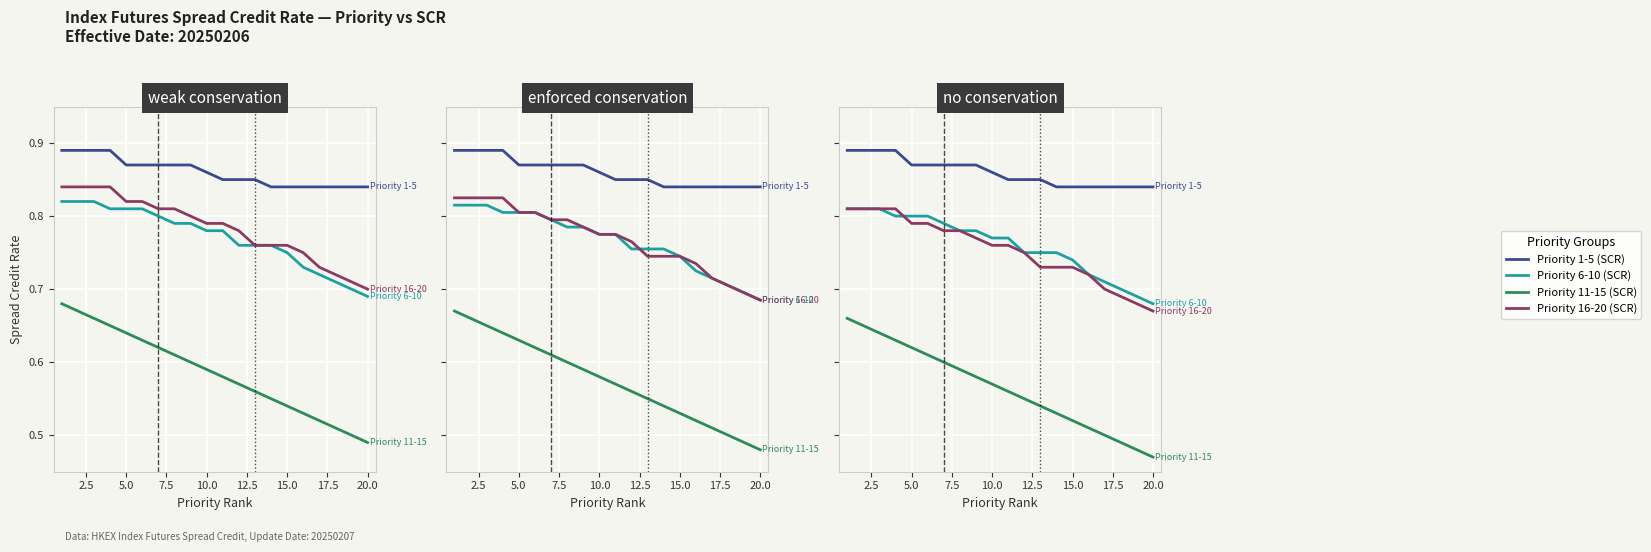

Reading left to right, extract all data points from this chart.

Priority 1-5 (SCR): 0.9	0.9	0.9	0.9	0.9	0.9	0.9	0.9	0.9	0.9	0.8	0.8	0.8	0.8	0.8	0.8	0.8	0.8	0.8	0.8
Priority 6-10 (SCR): 0.8	0.8	0.8	0.8	0.8	0.8	0.8	0.8	0.8	0.8	0.8	0.8	0.8	0.8	0.7	0.7	0.7	0.7	0.7	0.7
Priority 11-15 (SCR): 0.7	0.7	0.6	0.6	0.6	0.6	0.6	0.6	0.6	0.6	0.6	0.5	0.5	0.5	0.5	0.5	0.5	0.5	0.5	0.5
Priority 16-20 (SCR): 0.8	0.8	0.8	0.8	0.8	0.8	0.8	0.8	0.8	0.8	0.8	0.8	0.7	0.7	0.7	0.7	0.7	0.7	0.7	0.7